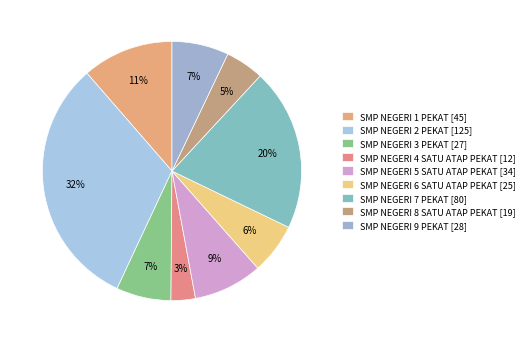

Is it true that SMP NEGERI 8 SATU ATAP PEKAT is 15% of the pie?

False